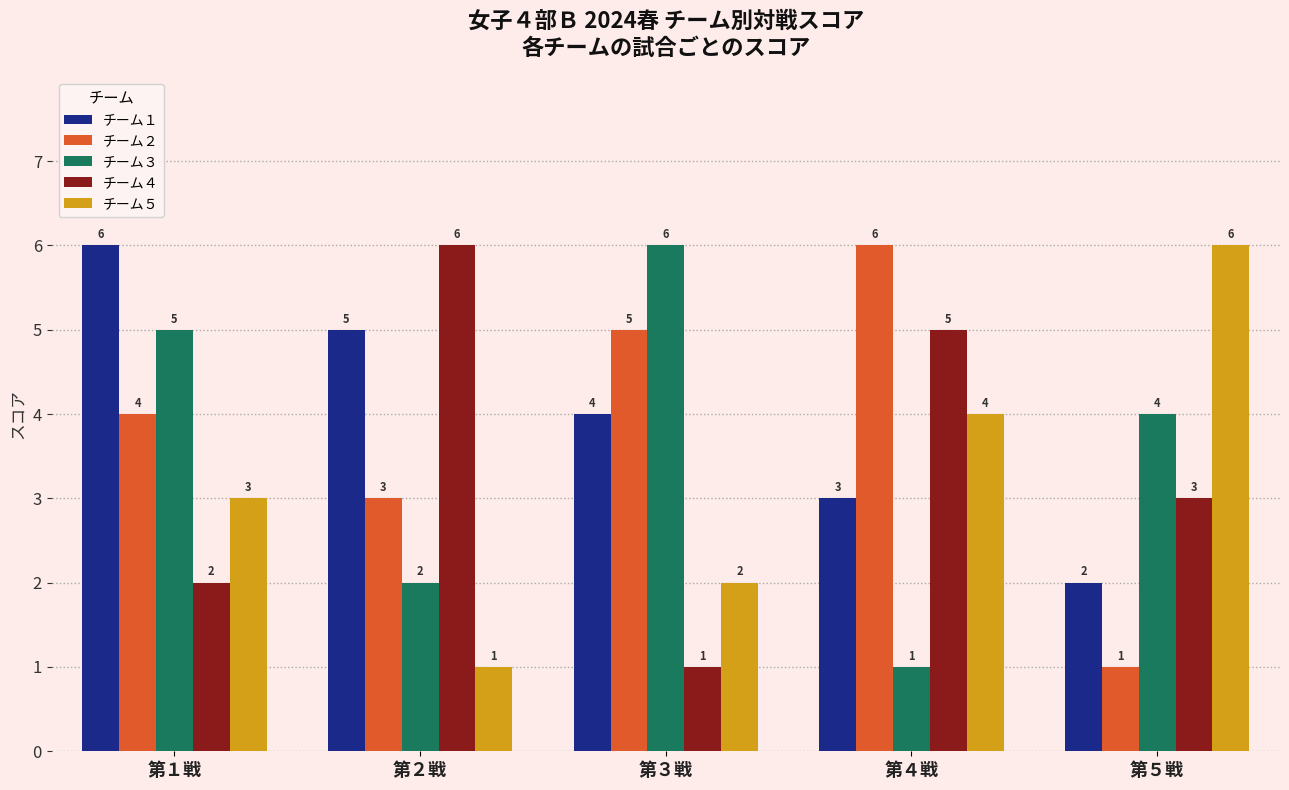

What is the difference between the highest and lowest values at 第４戦?

5